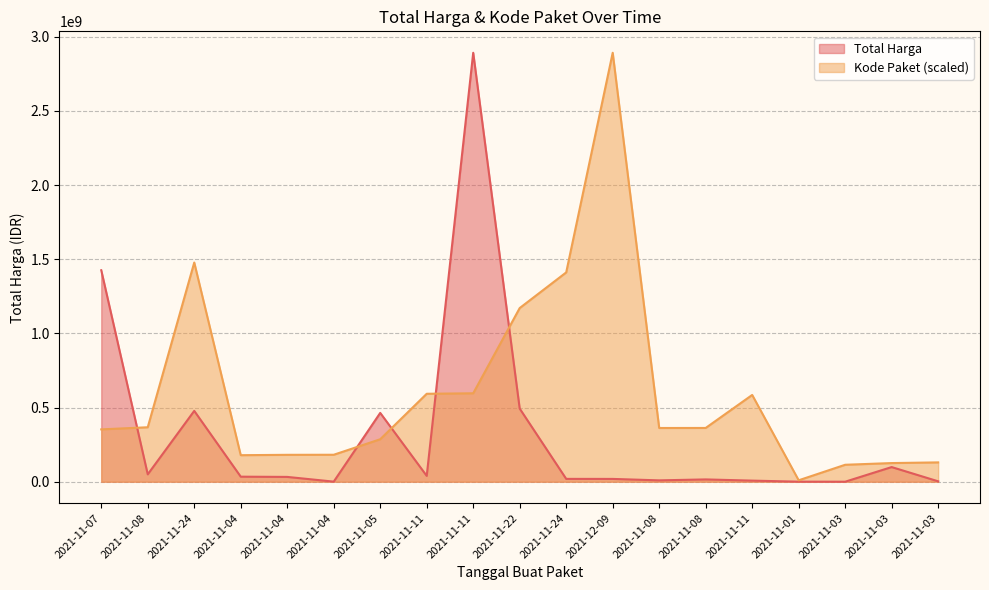

List the labels in order of Total Harga value, smallest first.

2021-11-03, 2021-11-01, 2021-11-04, 2021-11-03, 2021-11-11, 2021-11-08, 2021-11-08, 2021-12-09, 2021-11-24, 2021-11-04, 2021-11-04, 2021-11-11, 2021-11-08, 2021-11-03, 2021-11-05, 2021-11-24, 2021-11-22, 2021-11-07, 2021-11-11